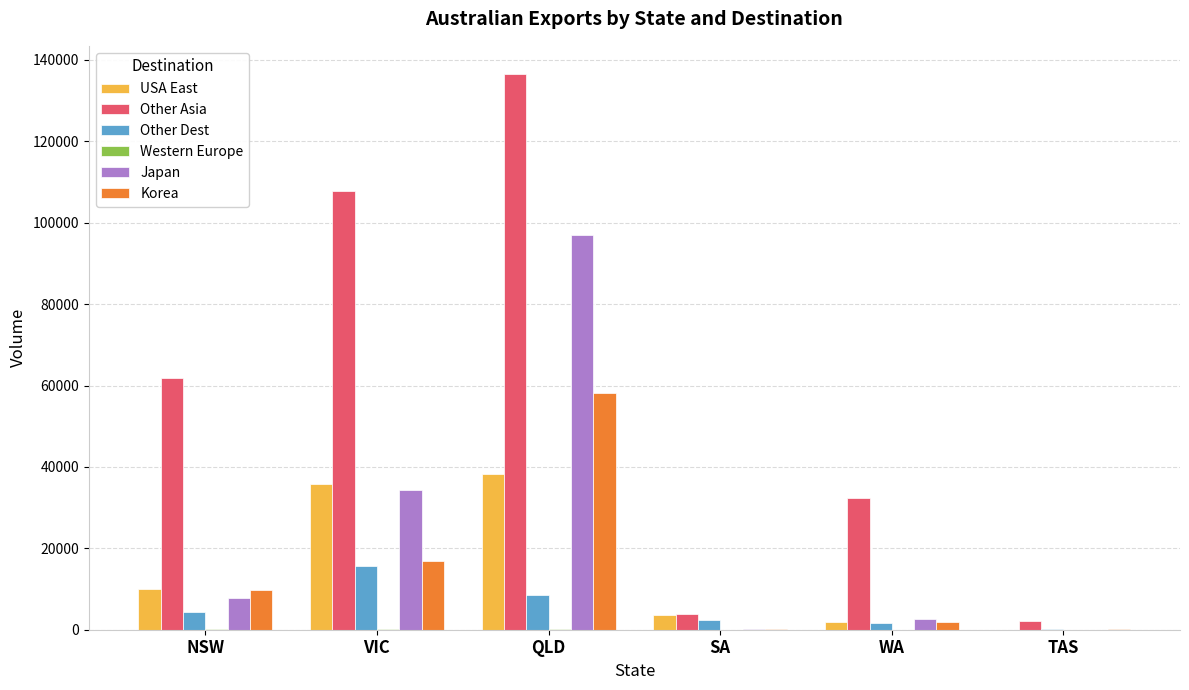

What is the sum of all Other Dest values?

32823